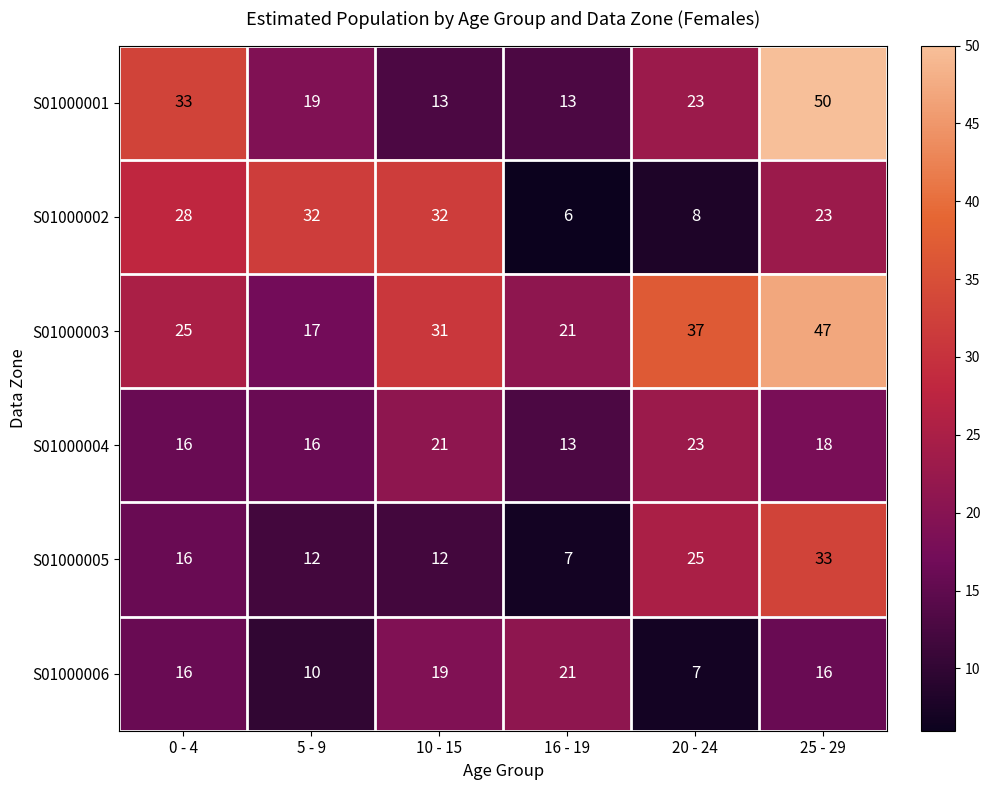

Between 20 - 24 and 25 - 29, which series saw the biggest shift?

S01000001